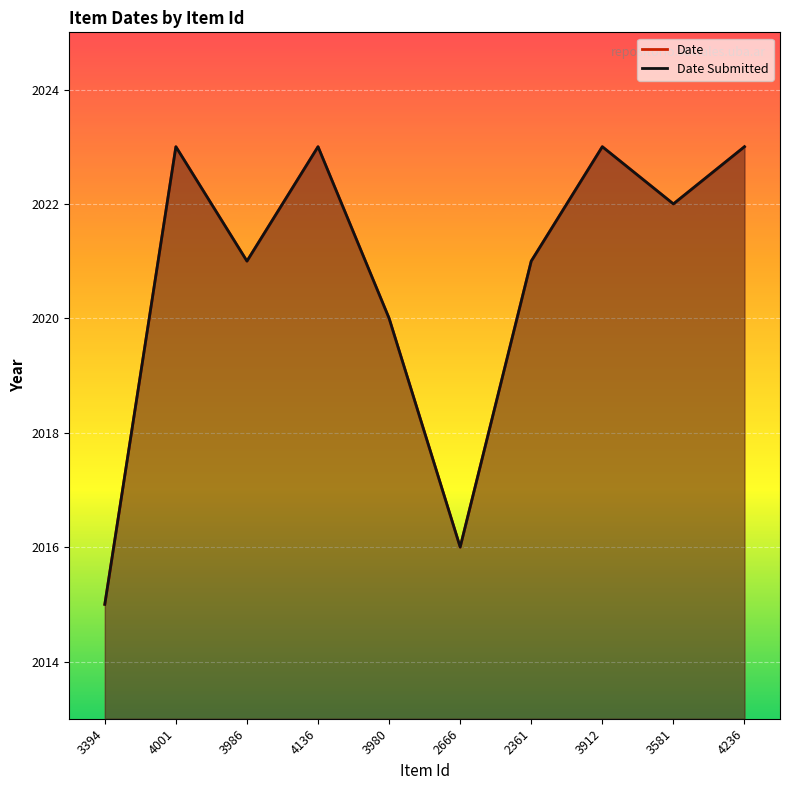

What is the highest value of the Date series?

2023